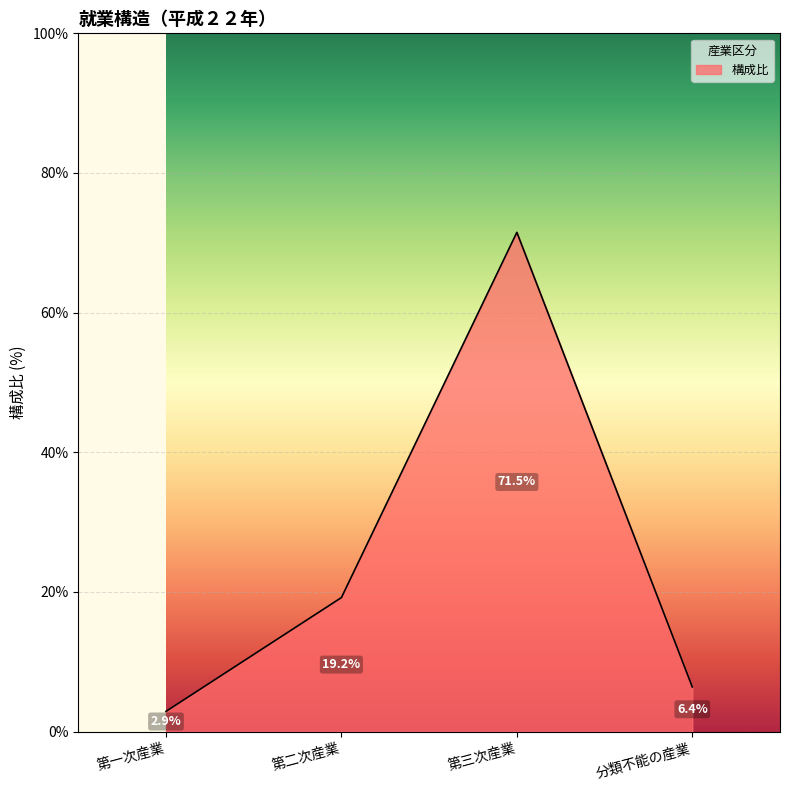

What is the ratio of the value at 第二次産業 to the value at 分類不能の産業?

3.0